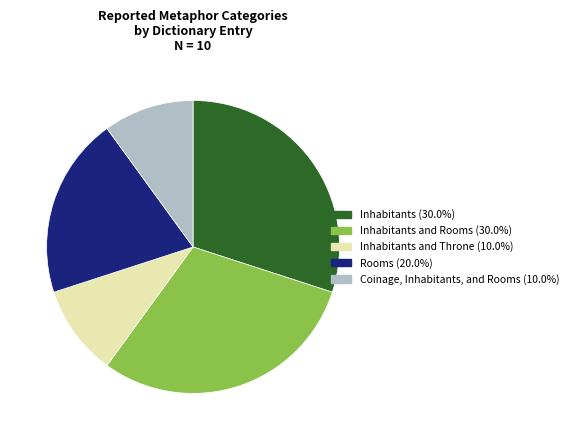

Is there a majority slice in this chart?

No